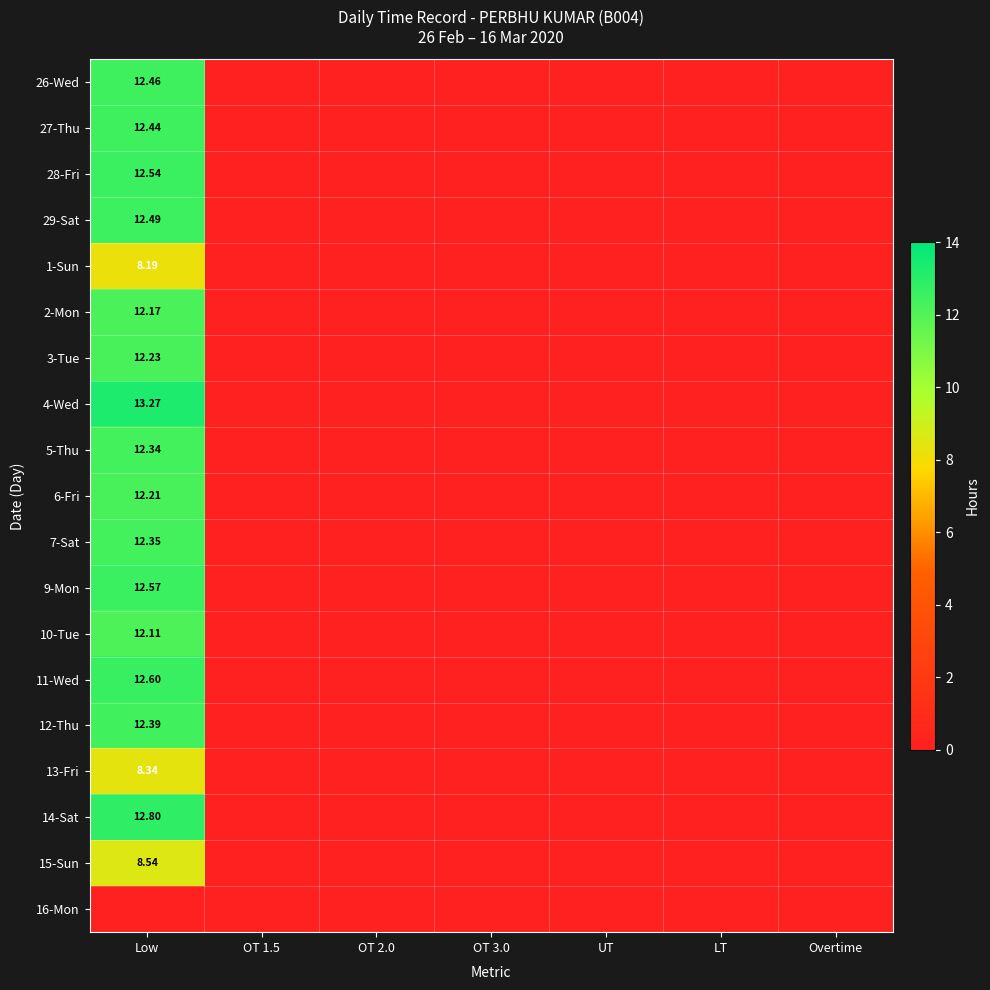

At which label is 16-Mon closest to 0?

Low